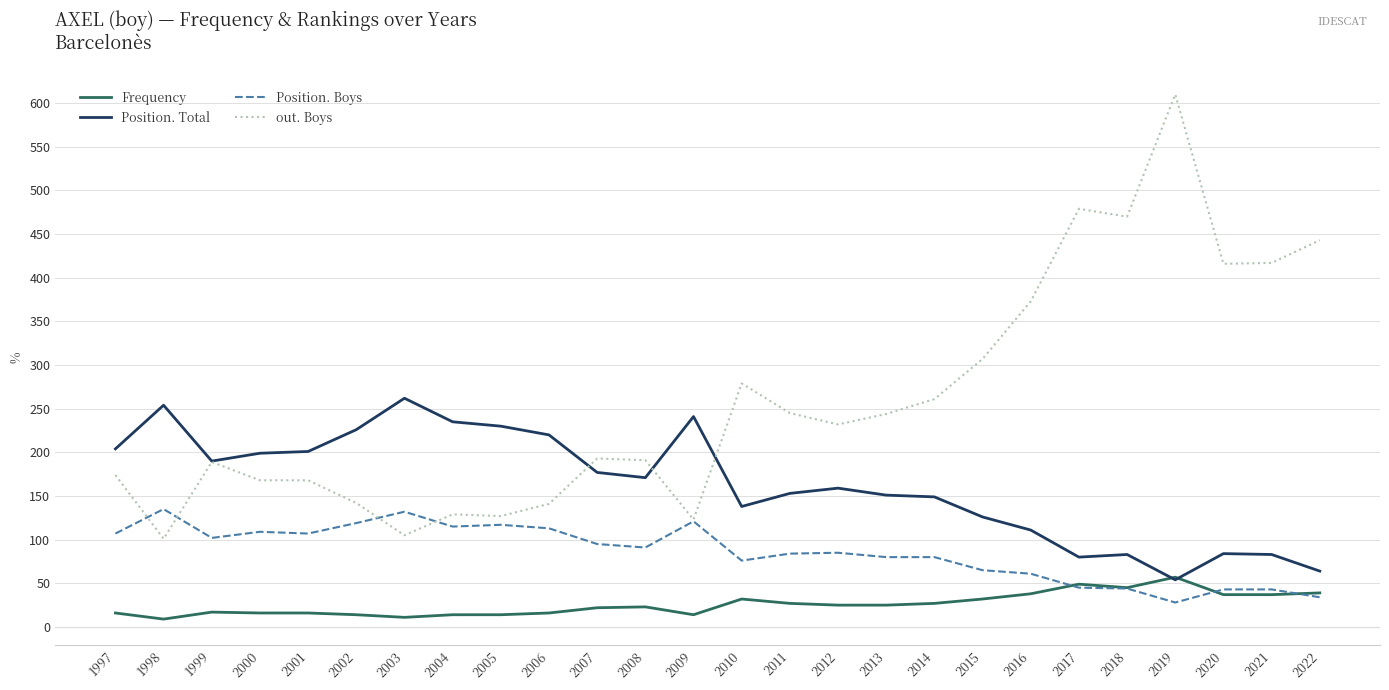

What is the spread (max minus min) of values at 2017?

434